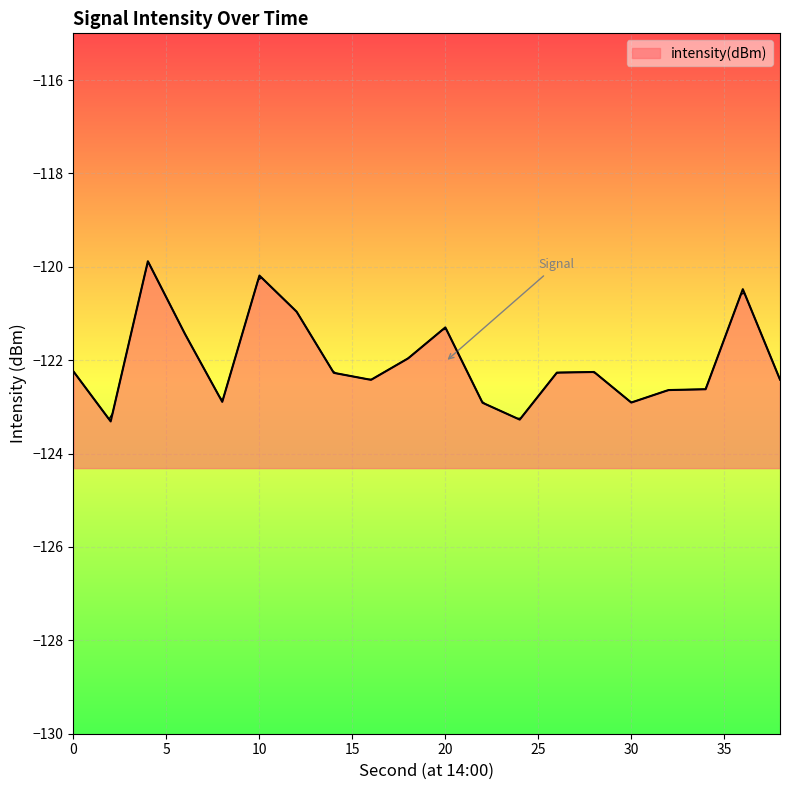

What is the difference between the values at 14 and 36?

1.8